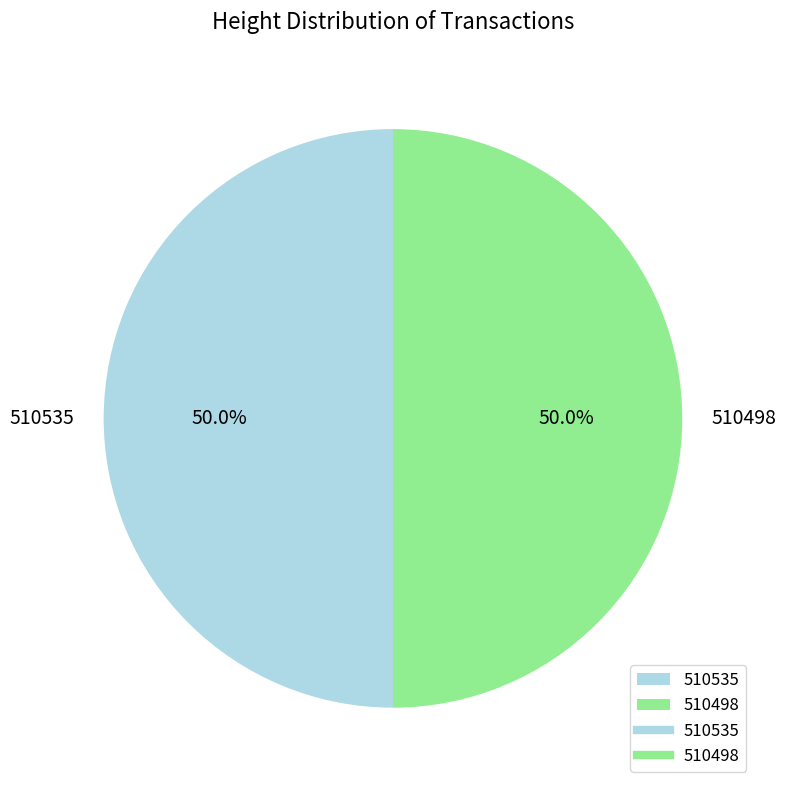

What percentage is NOT represented by 510498?

50.0%